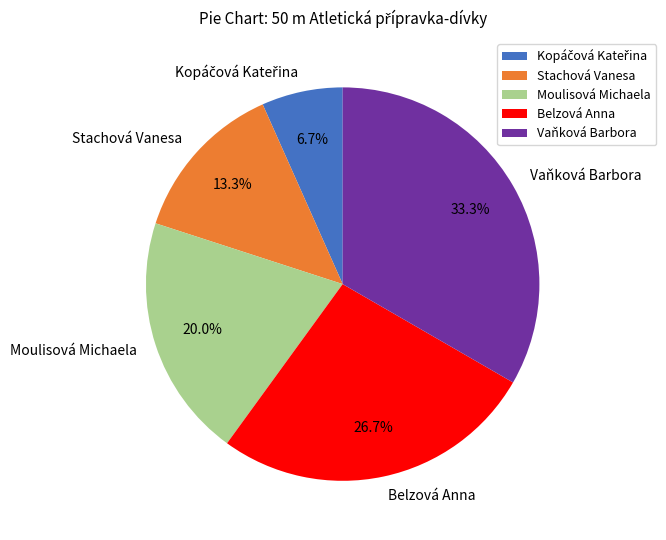

The Vaňková Barbora slice represents 39% of the pie. True or false?

False